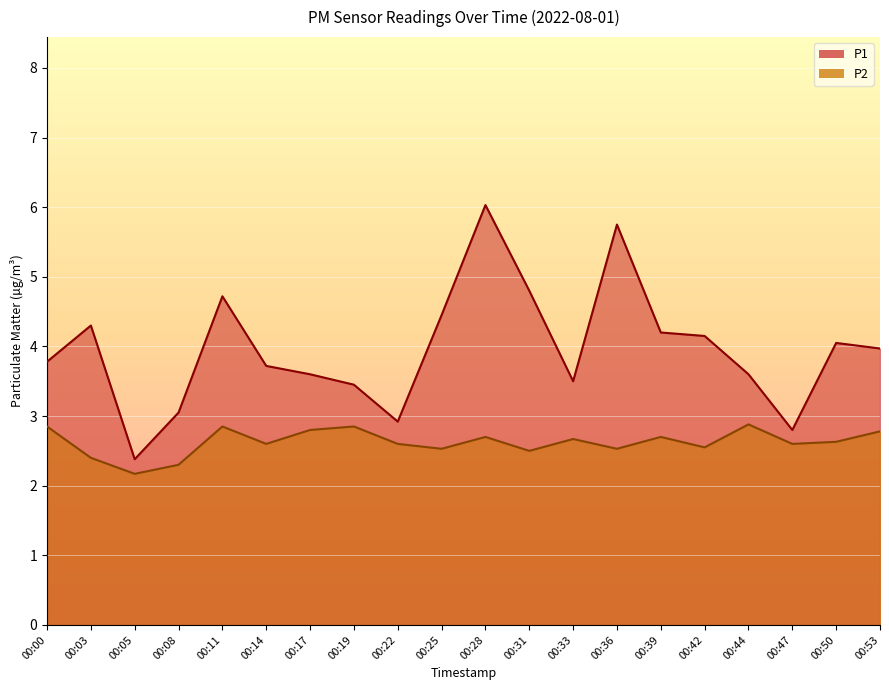

What are all the series names shown in the legend?

P1, P2